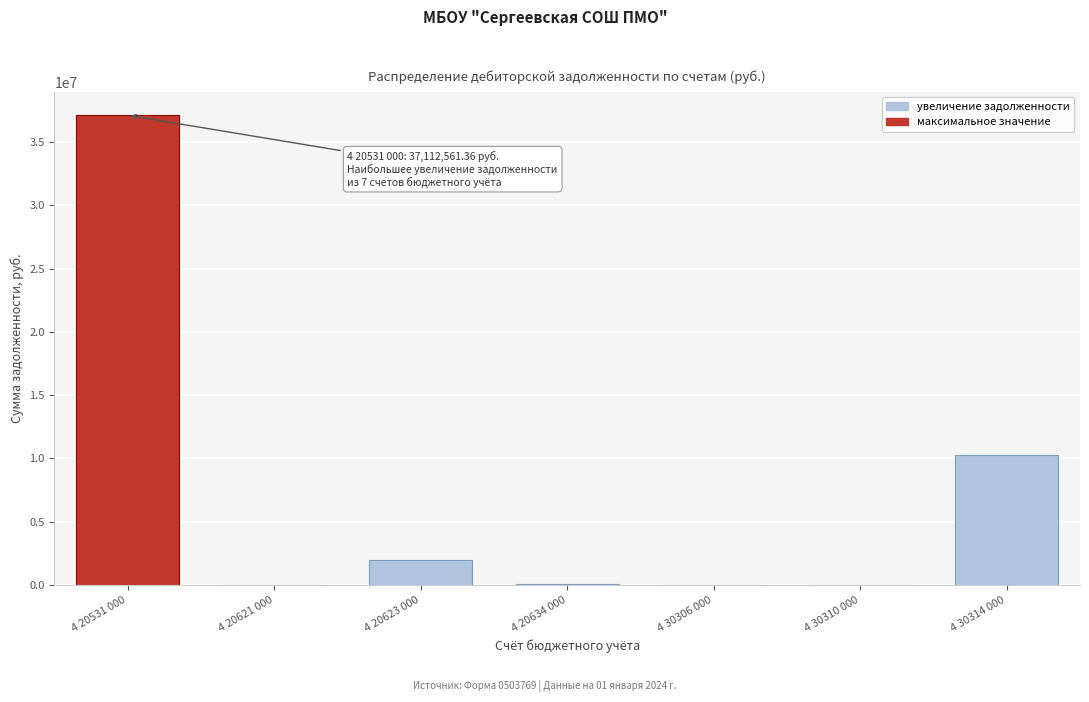

Is it true that the value at 4 30310 000 is 11972533.5?

False